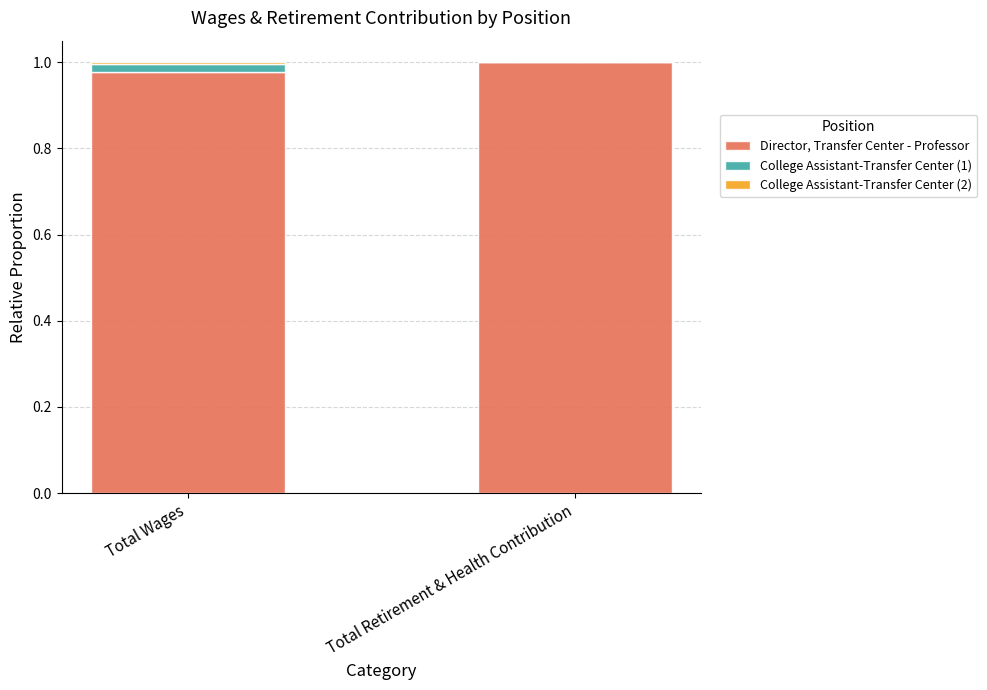

At which label does Director, Transfer Center - Professor reach its peak?

Total Retirement & Health Contribution